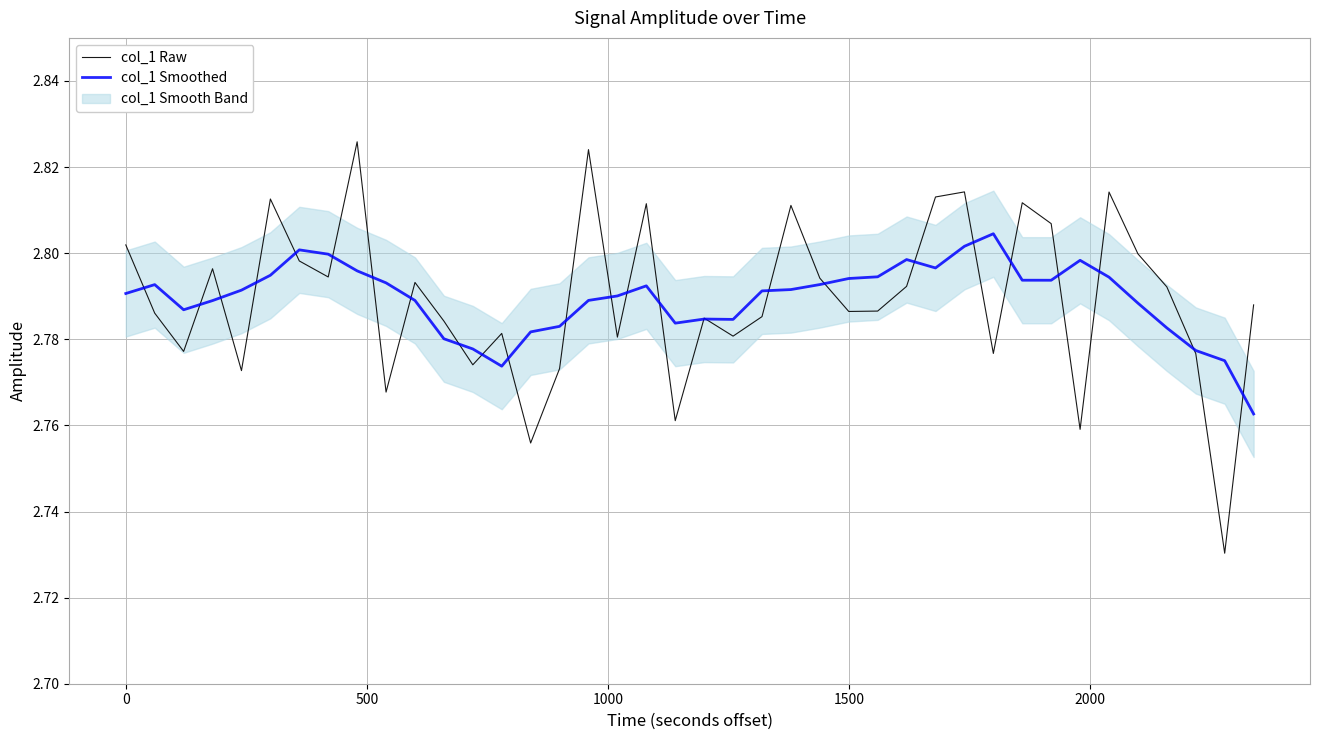

Is the value of col_1 Raw at 29 greater than the value of col_1 Smoothed at −500?

Yes